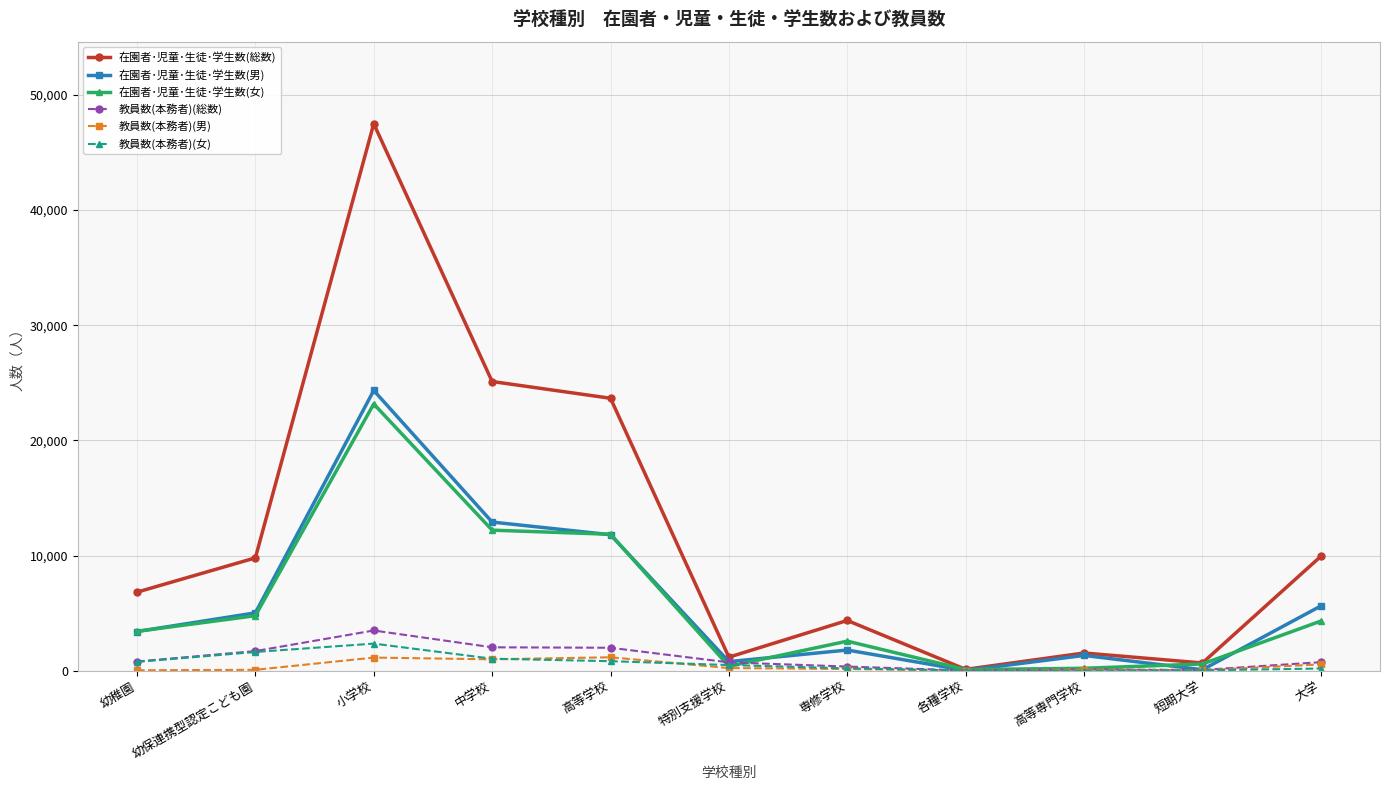

At which category is the sum across all series the highest?

小学校